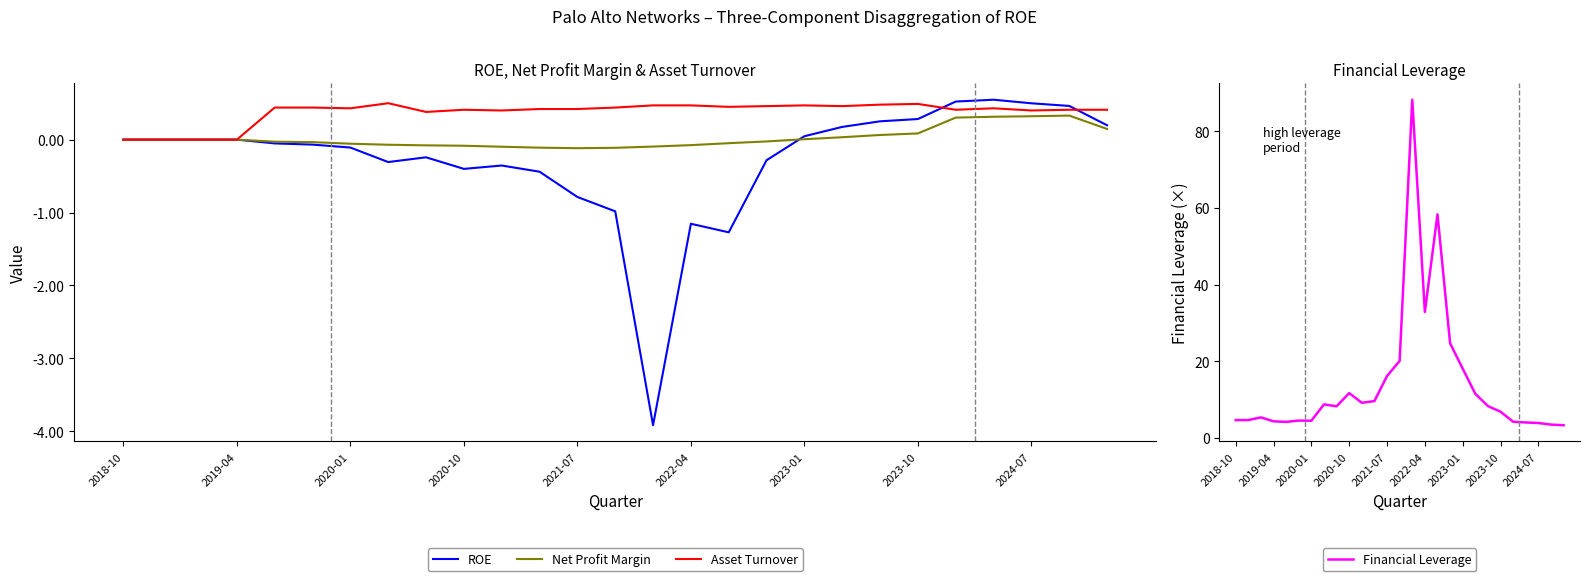

At which category does the chart reach its peak across all series?

14